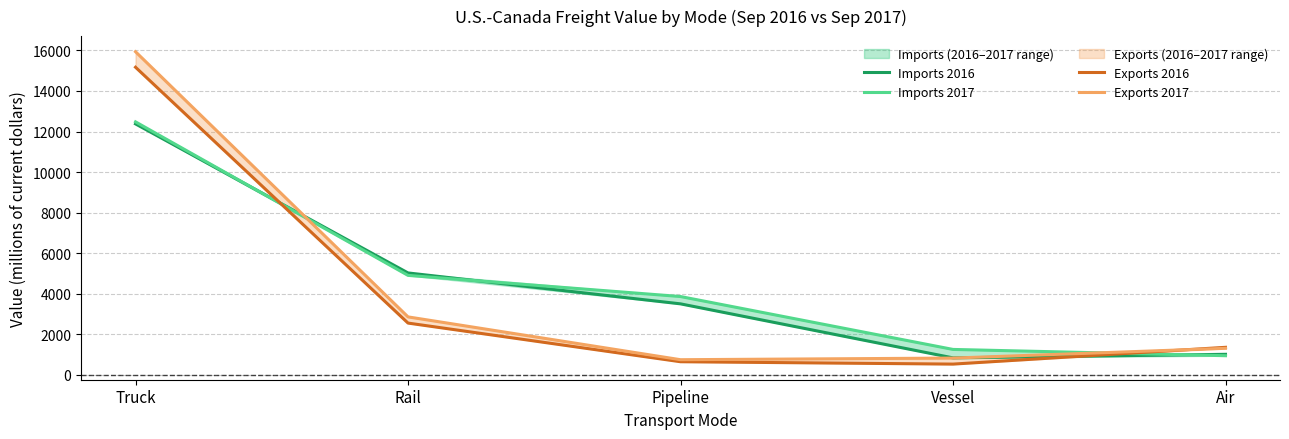

Reading right to left, extract all data points from this chart.

Imports 2016: Air=1010	Vessel=834	Pipeline=3499	Rail=5024	Truck=12376
Imports 2017: Air=941	Vessel=1251	Pipeline=3860	Rail=4903	Truck=12477
Exports 2016: Air=1355	Vessel=527	Pipeline=644	Rail=2551	Truck=15171
Exports 2017: Air=1306	Vessel=824	Pipeline=744	Rail=2856	Truck=15936